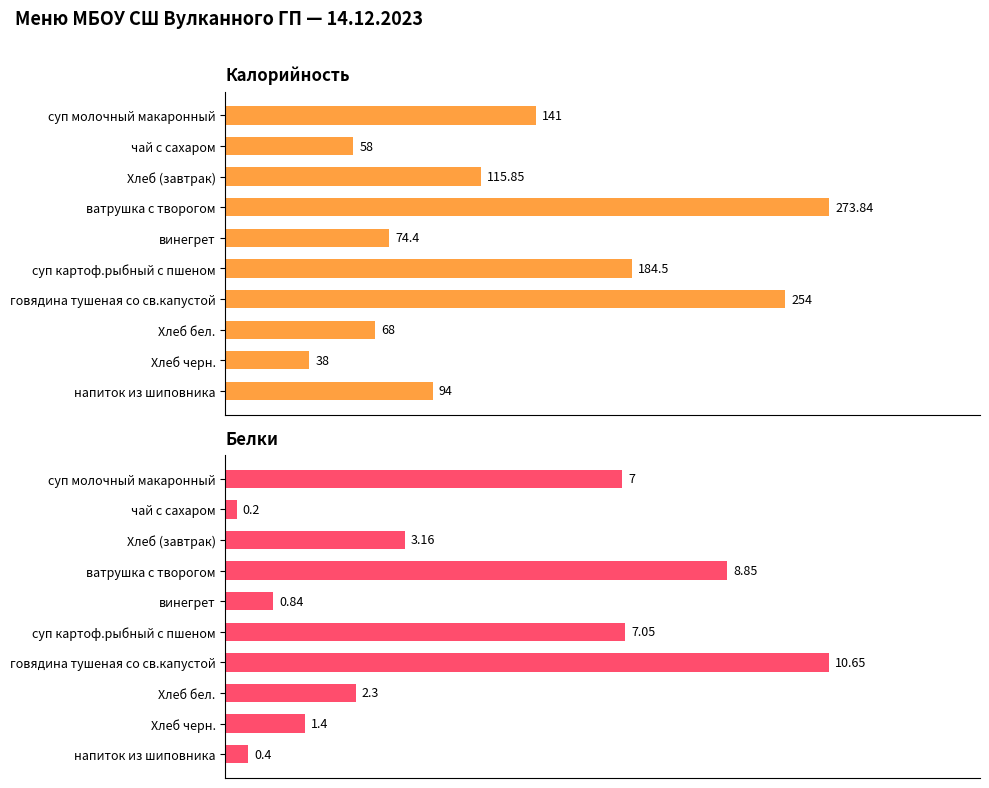

What is the difference between the maximum and minimum values in the Белки series?

10.5